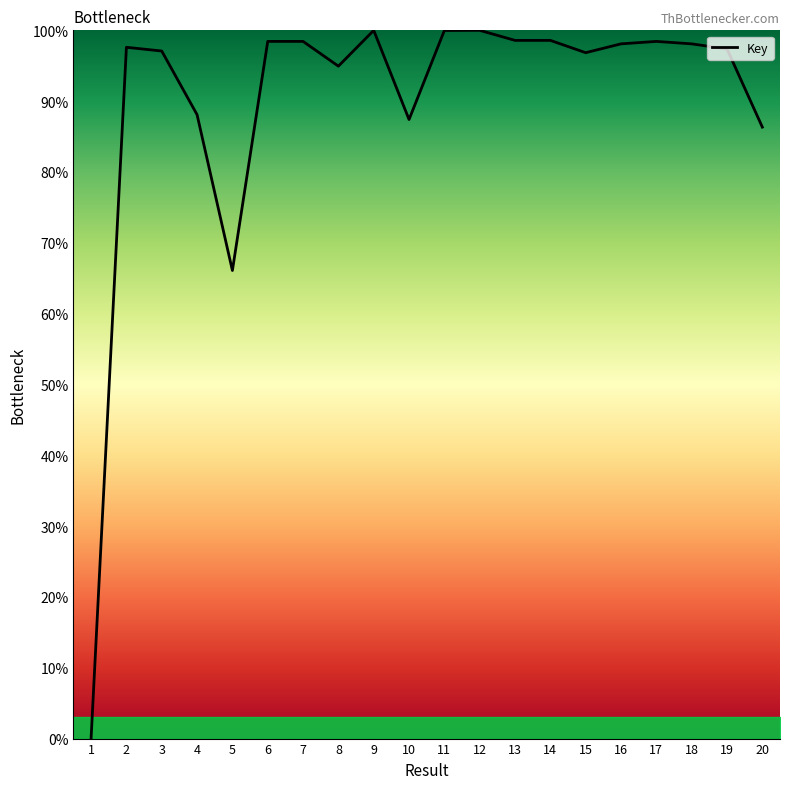

Is it true that the value at 9 is 175.8?

False